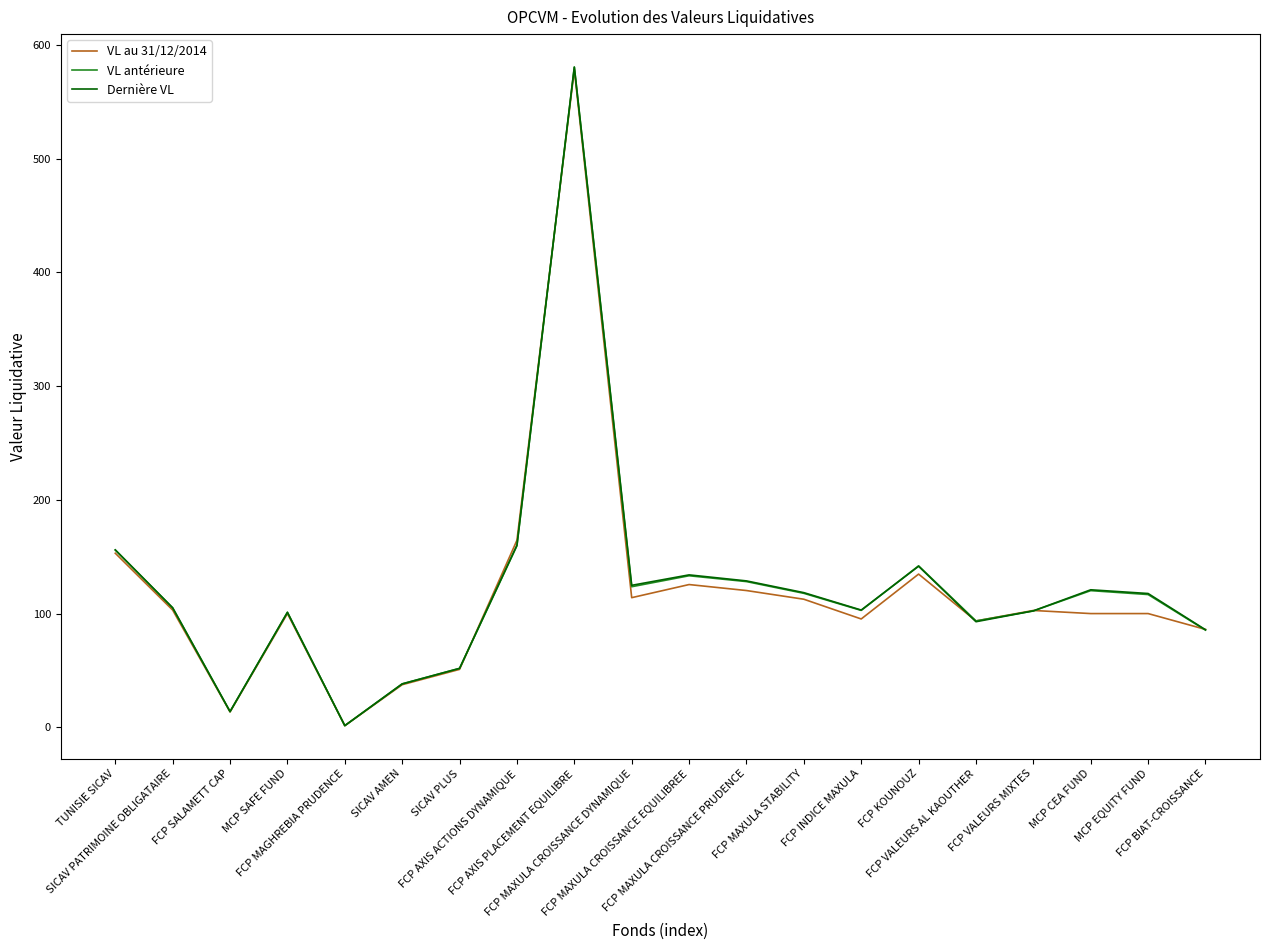

What are all the series names shown in the legend?

VL au 31/12/2014, VL antérieure, Dernière VL